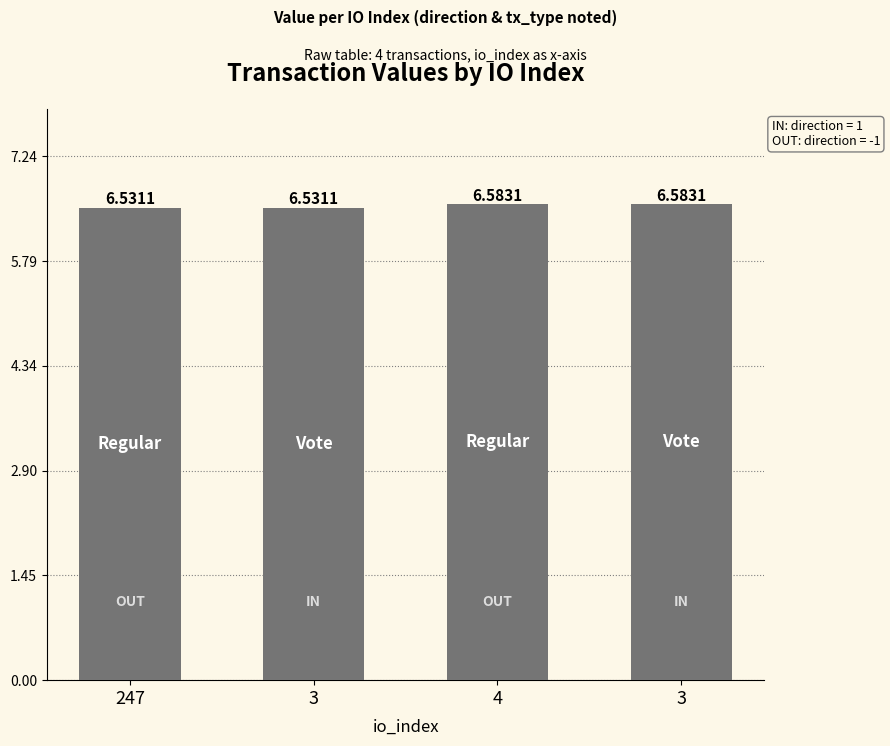

How many values are between 6 and 7?

4